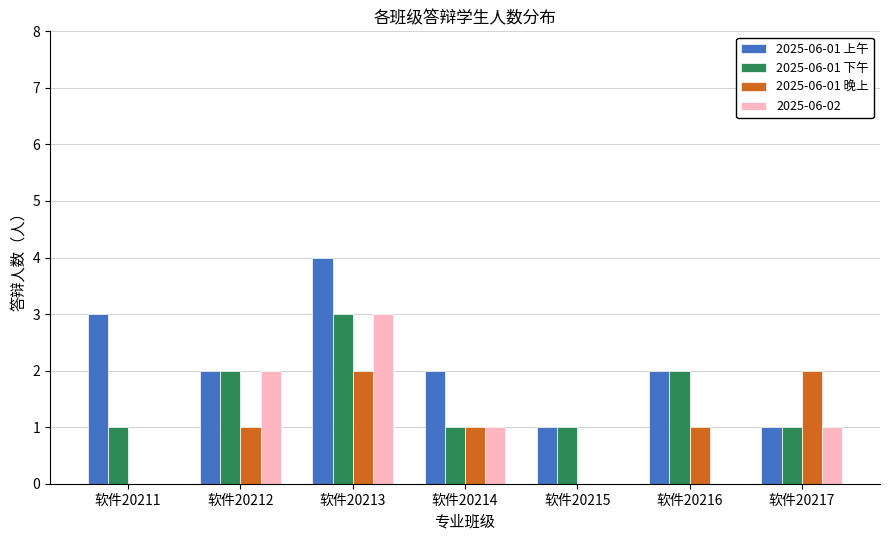

Reading left to right, transcribe all the data shown in this chart.

2025-06-01 上午: 软件20211=3	软件20212=2	软件20213=4	软件20214=2	软件20215=1	软件20216=2	软件20217=1
2025-06-01 下午: 软件20211=1	软件20212=2	软件20213=3	软件20214=1	软件20215=1	软件20216=2	软件20217=1
2025-06-01 晚上: 软件20211=0	软件20212=1	软件20213=2	软件20214=1	软件20215=0	软件20216=1	软件20217=2
2025-06-02: 软件20211=0	软件20212=2	软件20213=3	软件20214=1	软件20215=0	软件20216=0	软件20217=1